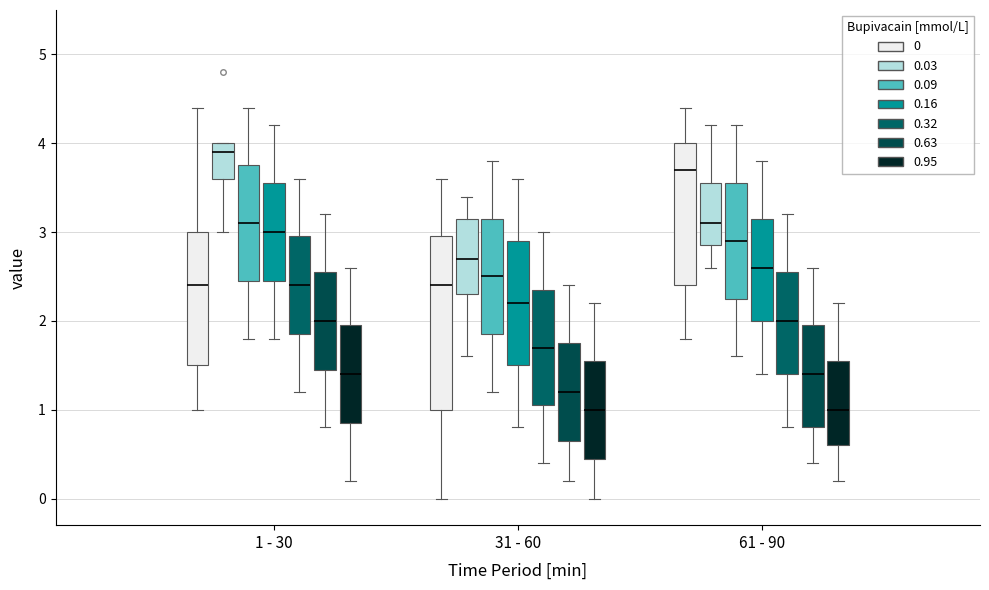

Where is the lower edge of the box for 31 - 60 (0) on the y-axis? The values are not printed on the chart, so give them approximately, as read against the axis.

1.0